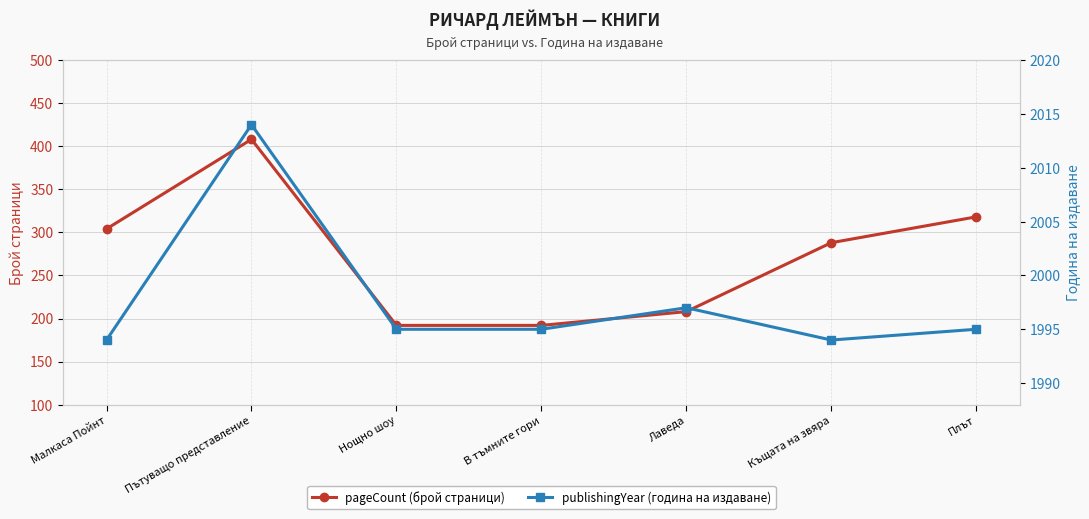

Is the value of publishingYear at Лаведа greater than the value of pageCount at Малкаса Пойнт?

Yes